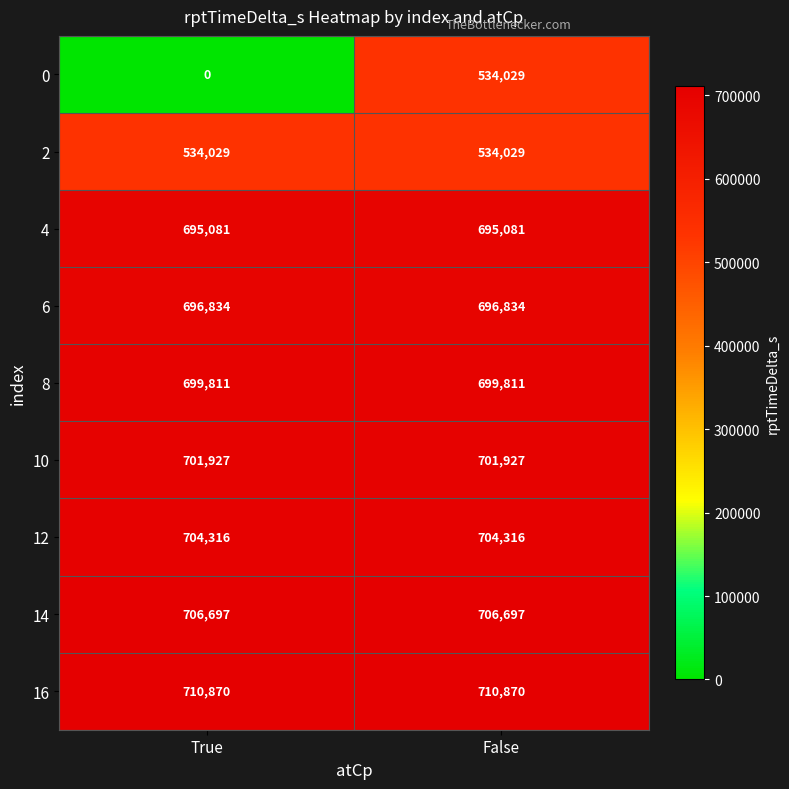

How many series are shown in this chart?

9